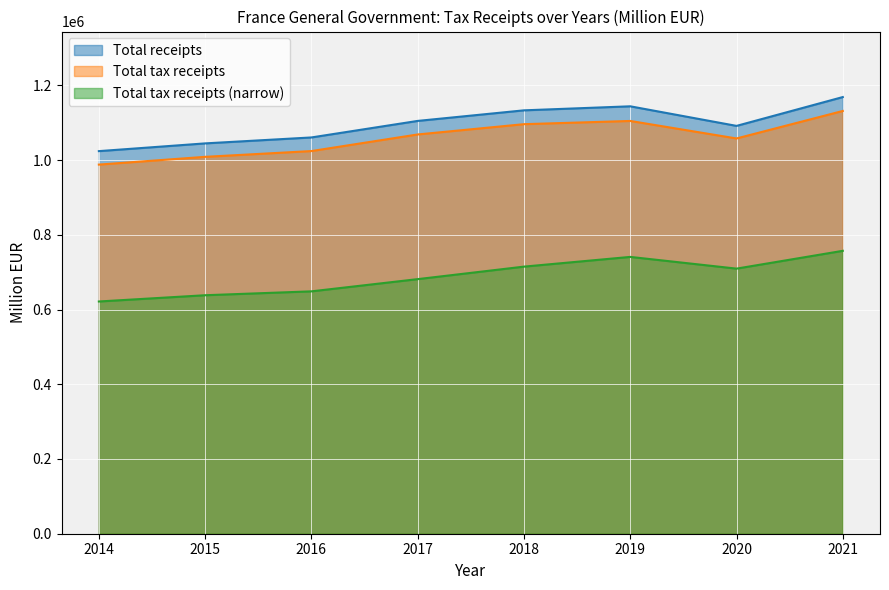

Which has a higher value, 2020 or 2015?

2020